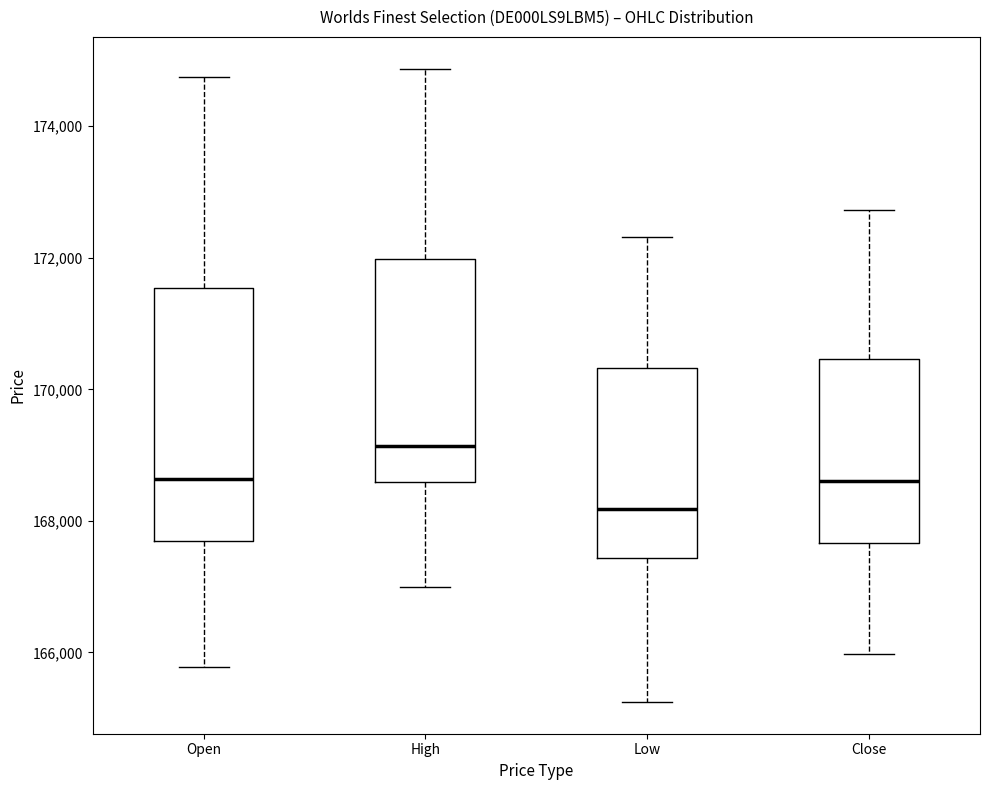

Which box has the highest median line?

High